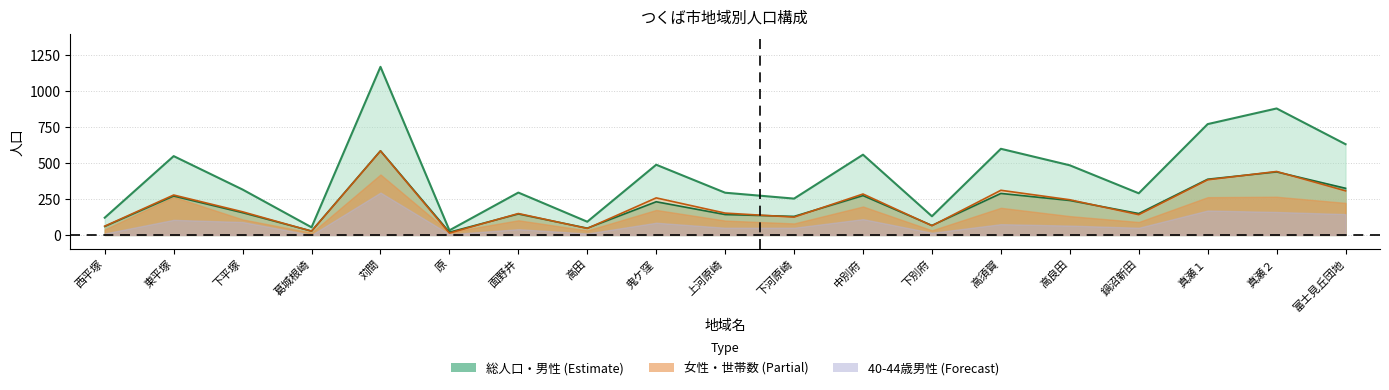

Does the chart have visible grid lines?

Yes